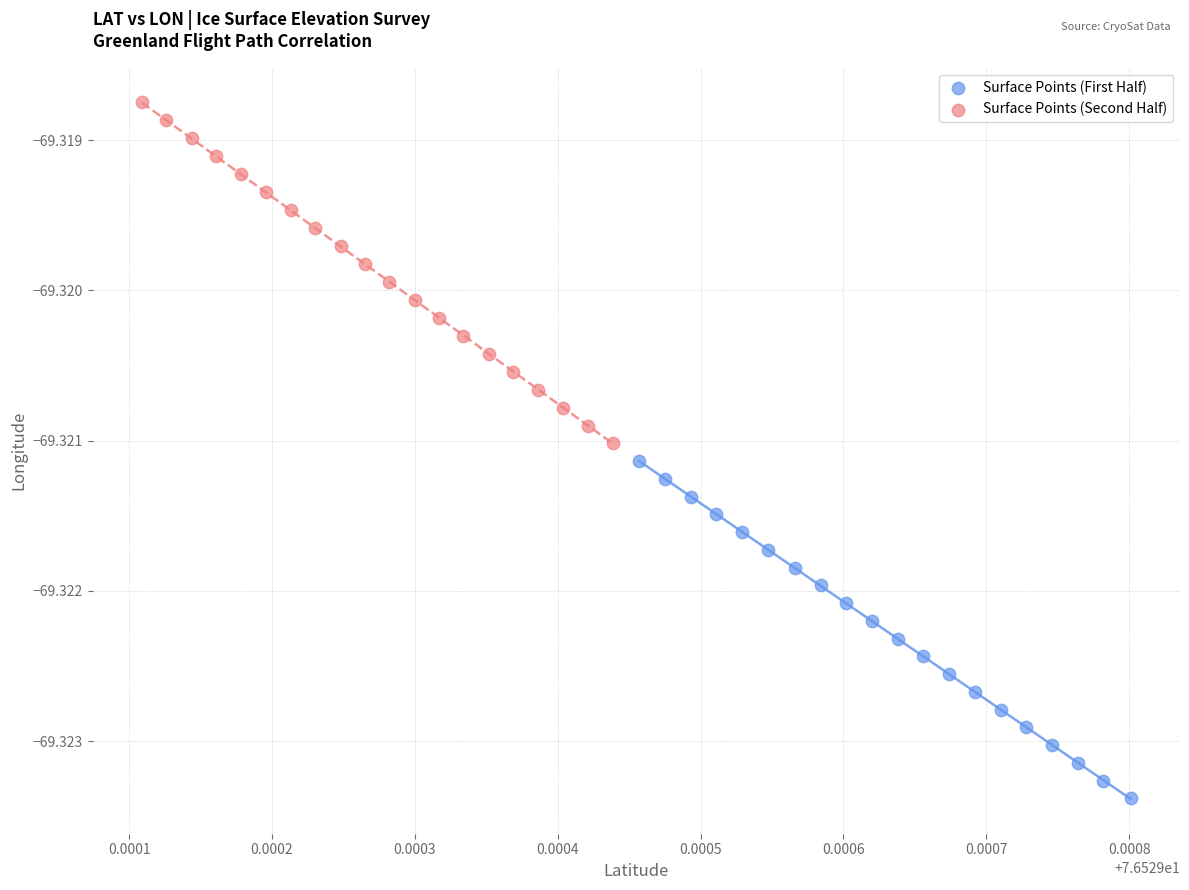

What are all the series names shown in the legend?

Surface Points (First Half), Surface Points (Second Half)